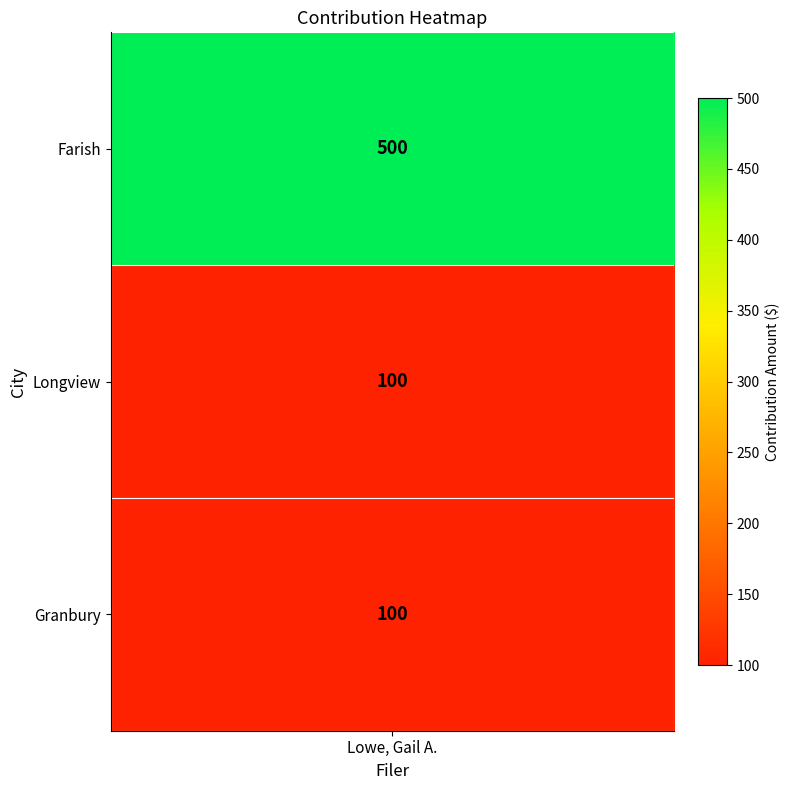

Reading left to right, extract all data points from this chart.

Farish=500	Longview=100	Granbury=100